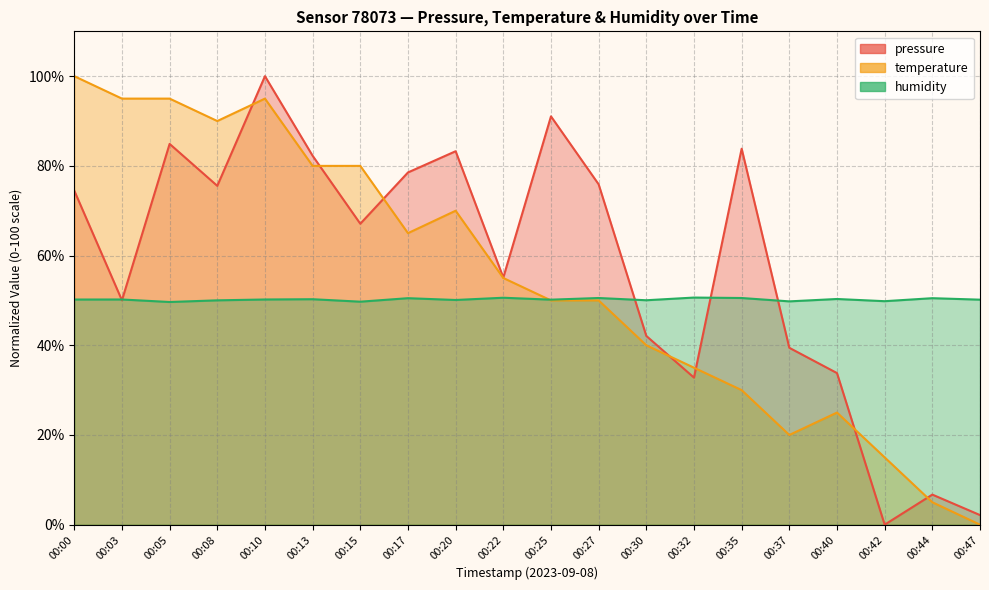

What is the difference between the highest and lowest values at 00:17?

28.0